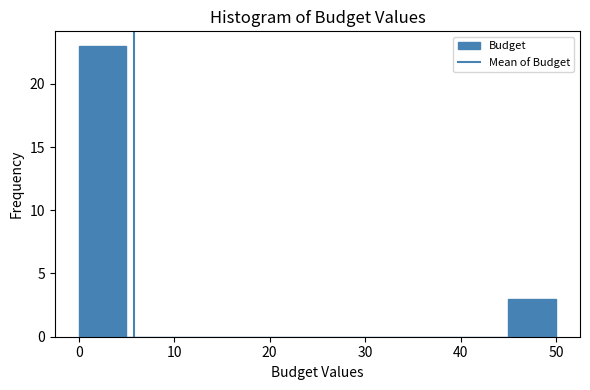

Which range on the x-axis has the tallest bar?

0 to 5